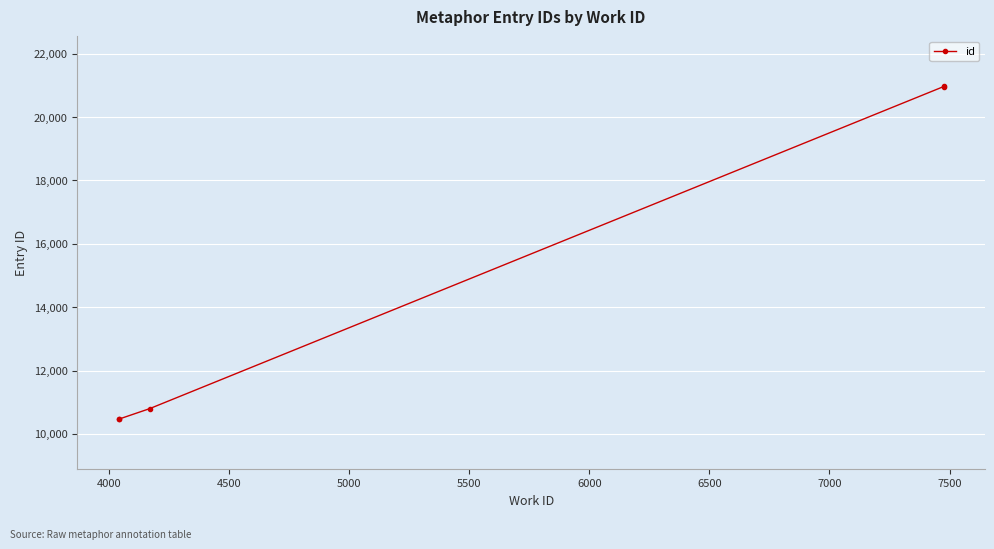

What is the greatest value displayed?

20971